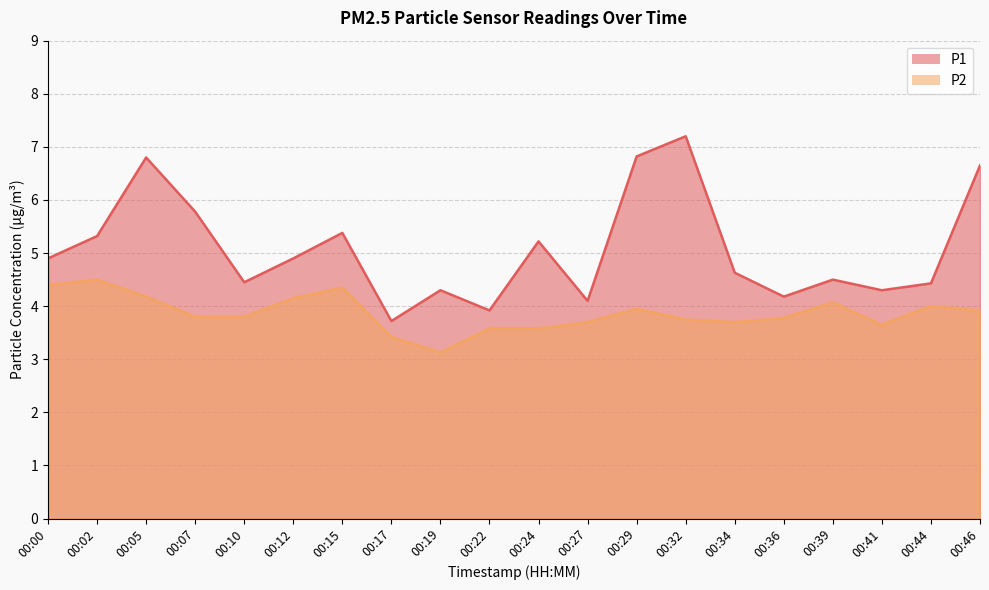

True or false: P2 has more than 0 interior local peaks.

True